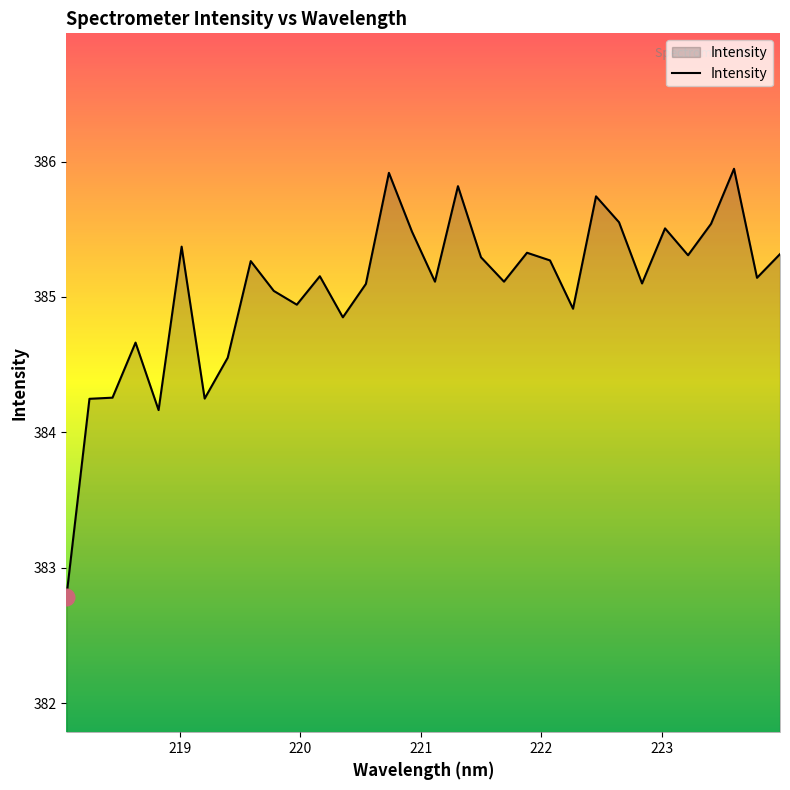

What is the smallest value displayed?

382.8